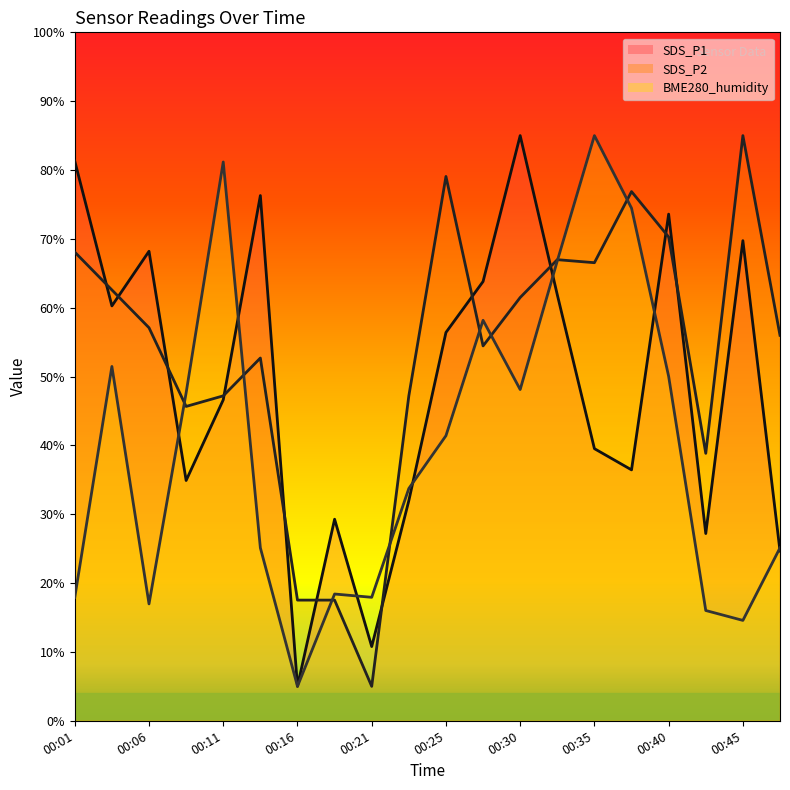

What is the minimum value for BME280_humidity?

5.0